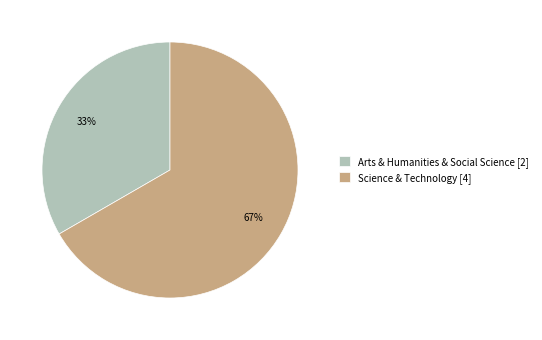

Is there a majority slice in this chart?

Yes